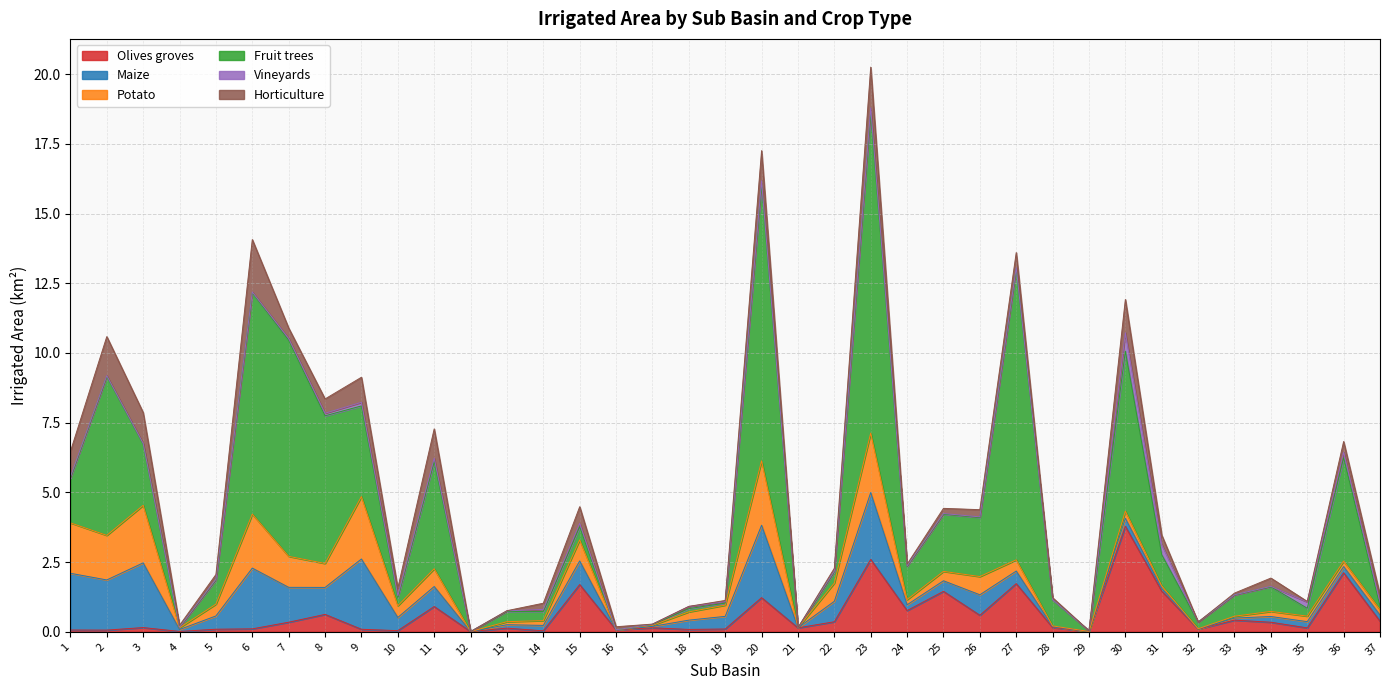

True or false: Maize has a value of 1.8 at 2.

True